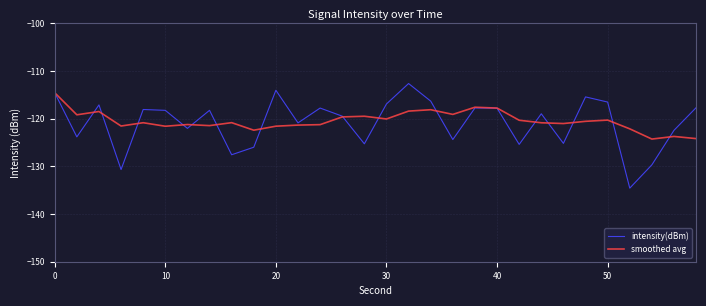

Which series has the widest spread of values?

intensity(dBm)